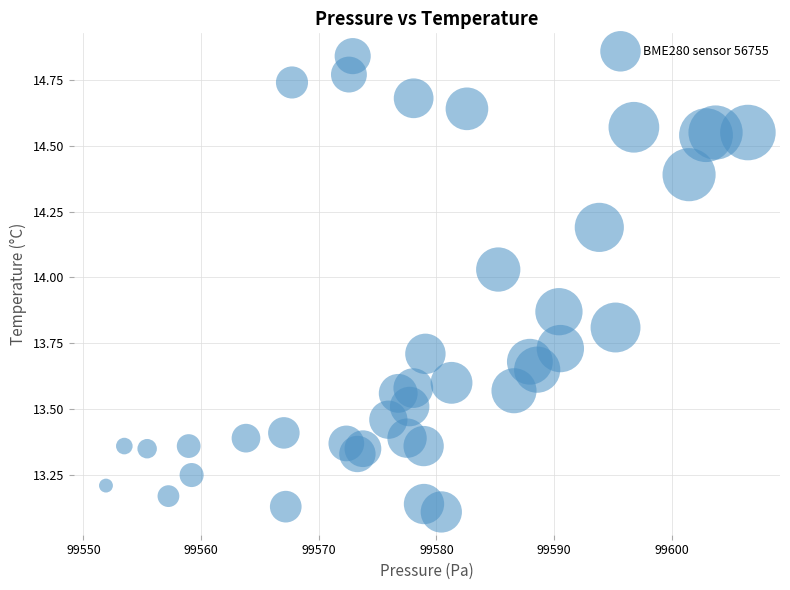

What is the range of X values (max minus min)?

54.6